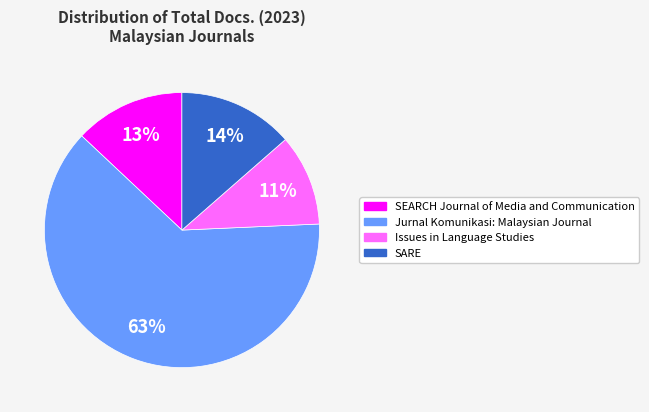

Which slice represents more than half of the pie?

Jurnal Komunikasi: Malaysian Journal